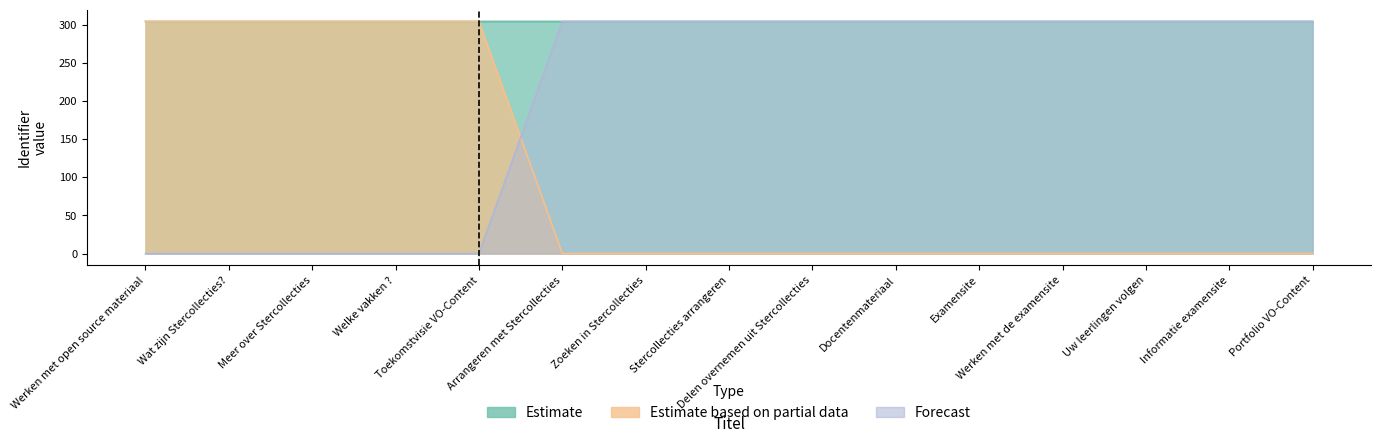

Reading right to left, extract all data points from this chart.

Estimate: 304.0	304.0	304.0	304.0	304.0	304.0	304.0	304.0	304.0	304.0	304.0	304.0	304.0	304.0	304.0
Estimate based on partial data: 0.0	0.0	0.0	0.0	0.0	0.0	0.0	0.0	0.0	0.0	304.0	304.0	304.0	304.0	304.0
Forecast: 304.0	304.0	304.0	304.0	304.0	304.0	304.0	304.0	304.0	304.0	0.0	0.0	0.0	0.0	0.0